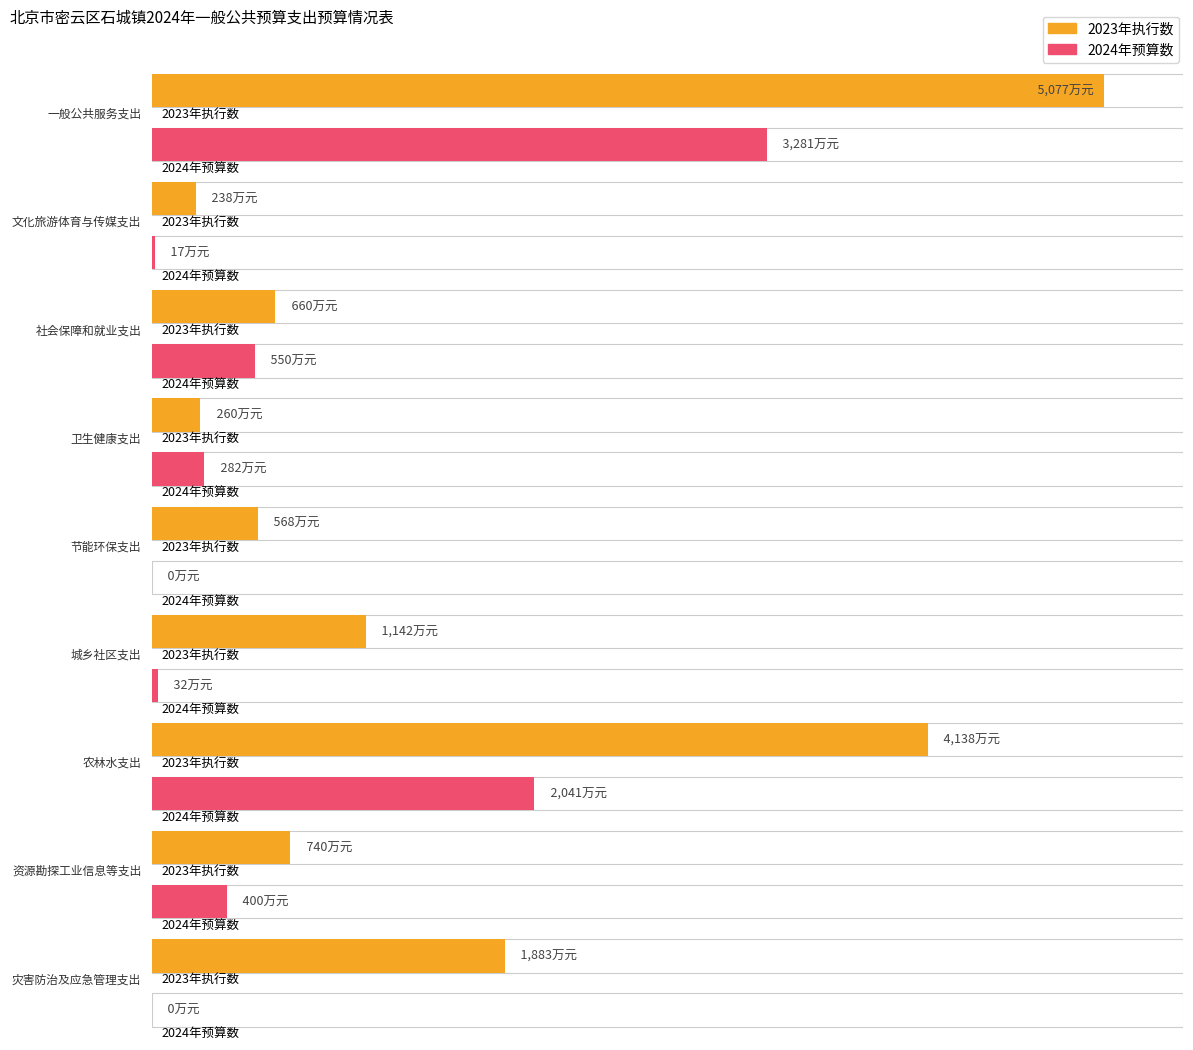

At how many categories does at least one series exceed 4270?

1